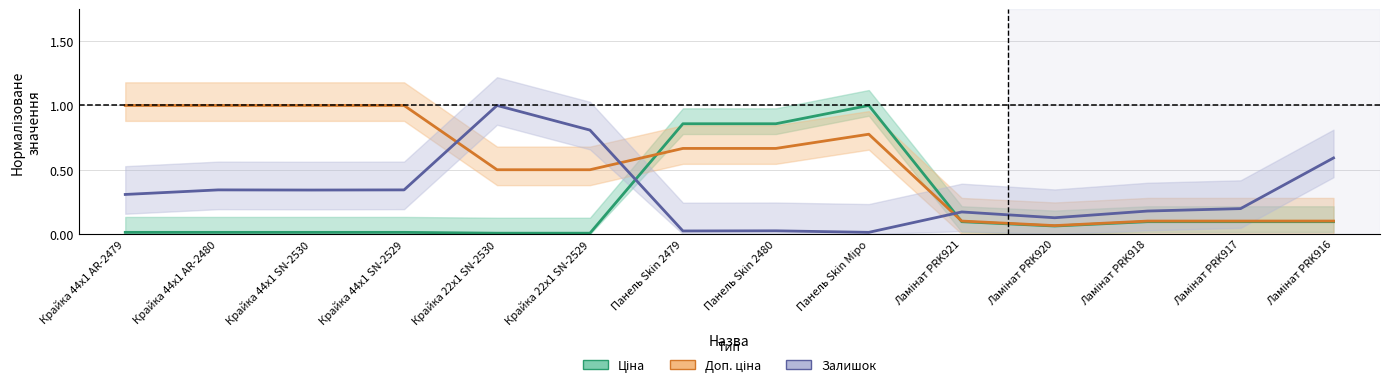

Which category has the highest value in the Ціна series?

Панель Skin Міро